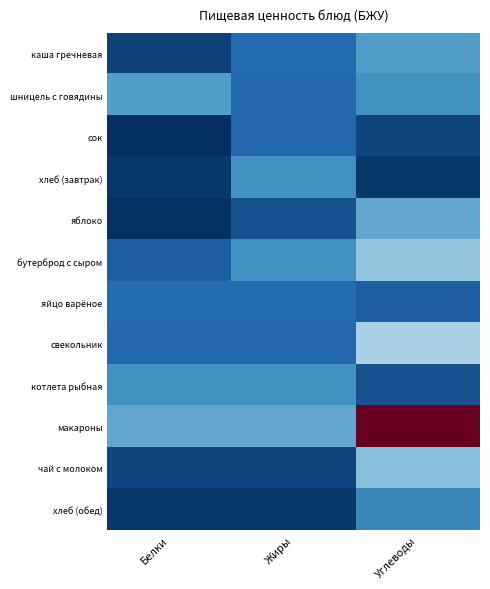

Which series changed the most between Белки and Углеводы?

макароны